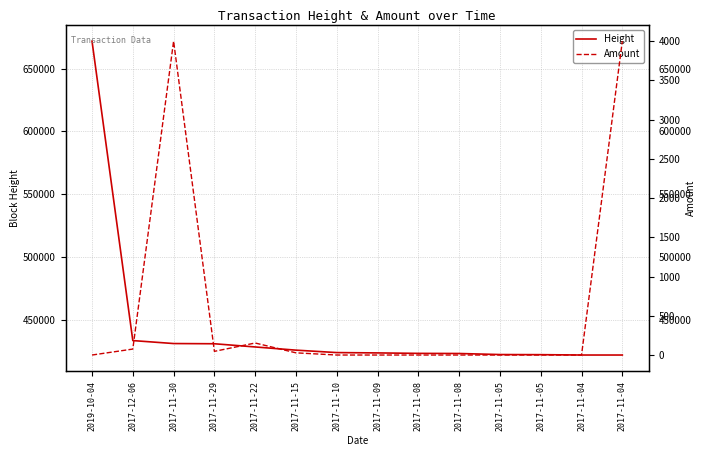

Reading left to right, what are all the values shown in this chart?

Height: 671802.0	433491.0	431128.0	430959.0	428410.0	425870.0	423931.0	423668.0	423299.0	423201.0	422370.0	422276.0	421990.0	421987.0
Amount: 0.0	75.9	4000.0	46.8	153.2	27.8	0.0	0.0	0.0	0.0	0.0	0.0	0.0	4000.0